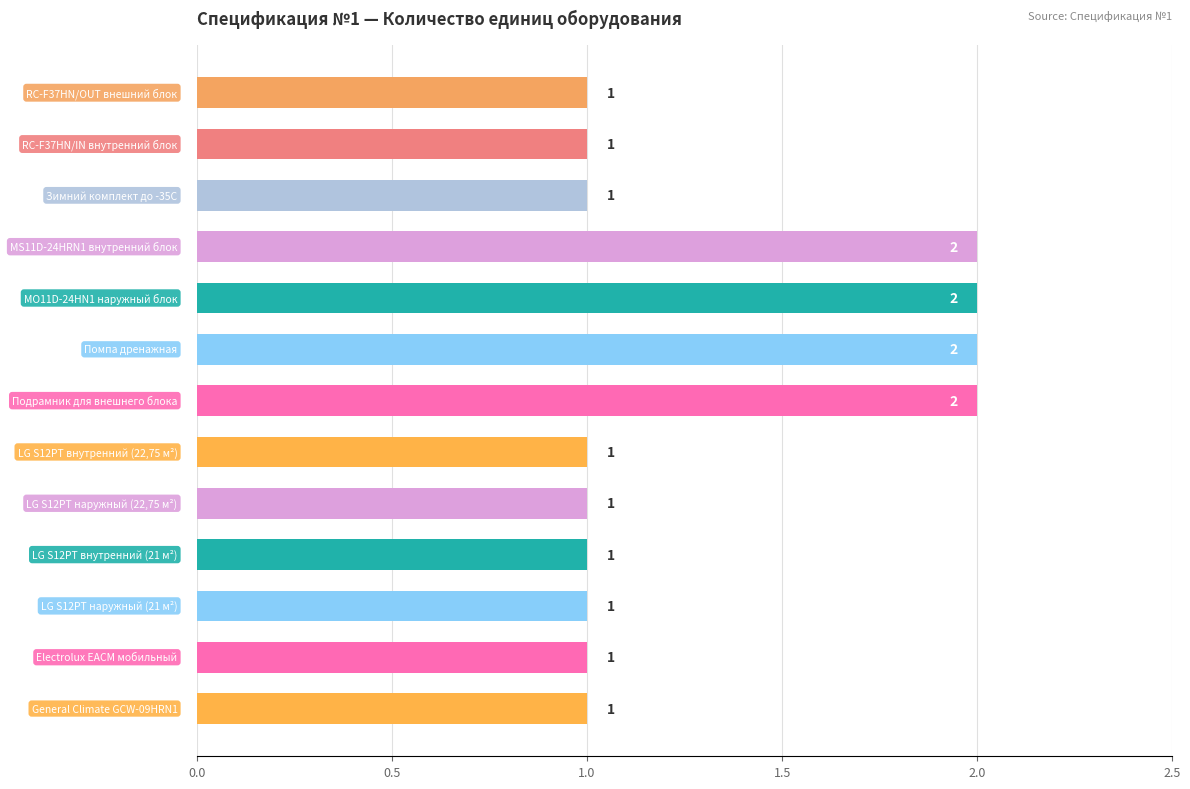

What is the value of the 6th bar from the top?

2